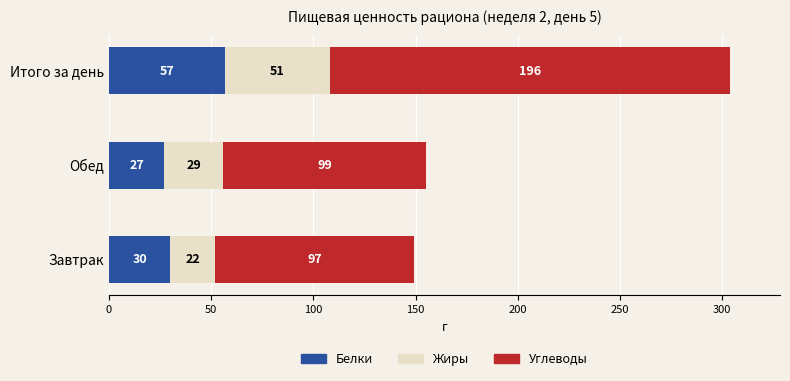

What is the average value of the Белки series?

38